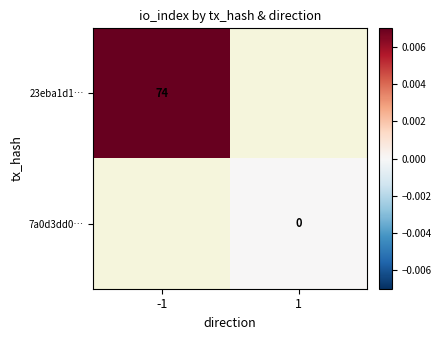

At -1, list the series in order from largest to smallest.

23eba1d1…, 7a0d3dd0…